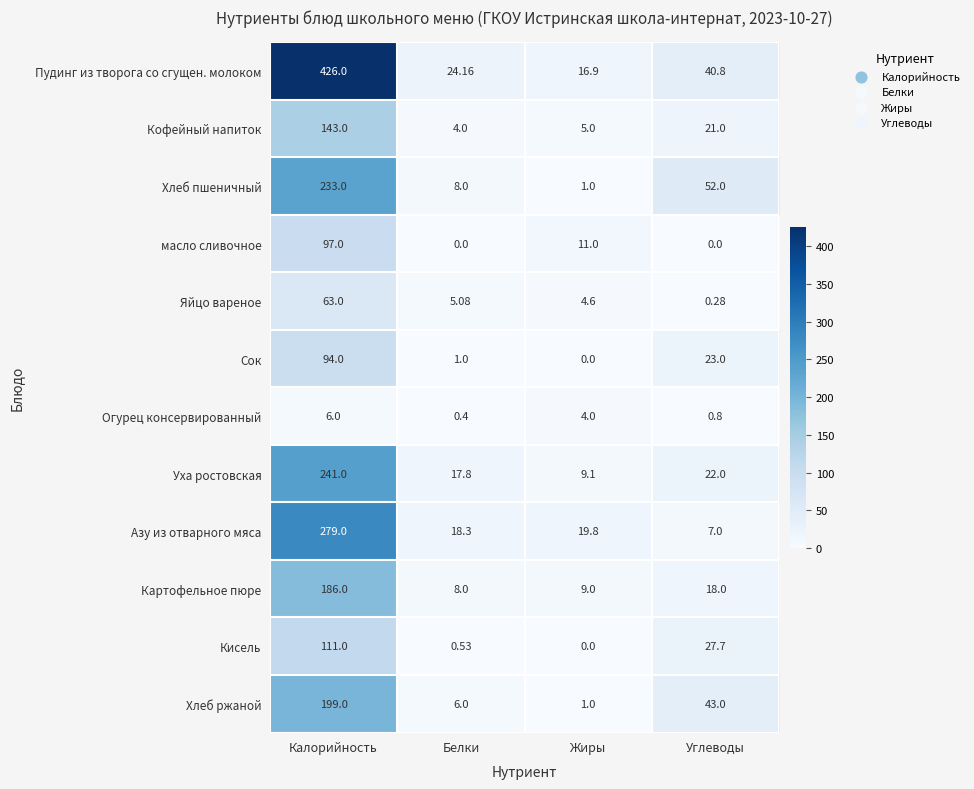

Where is Картофельное пюре nearest to the value 97?

Углеводы